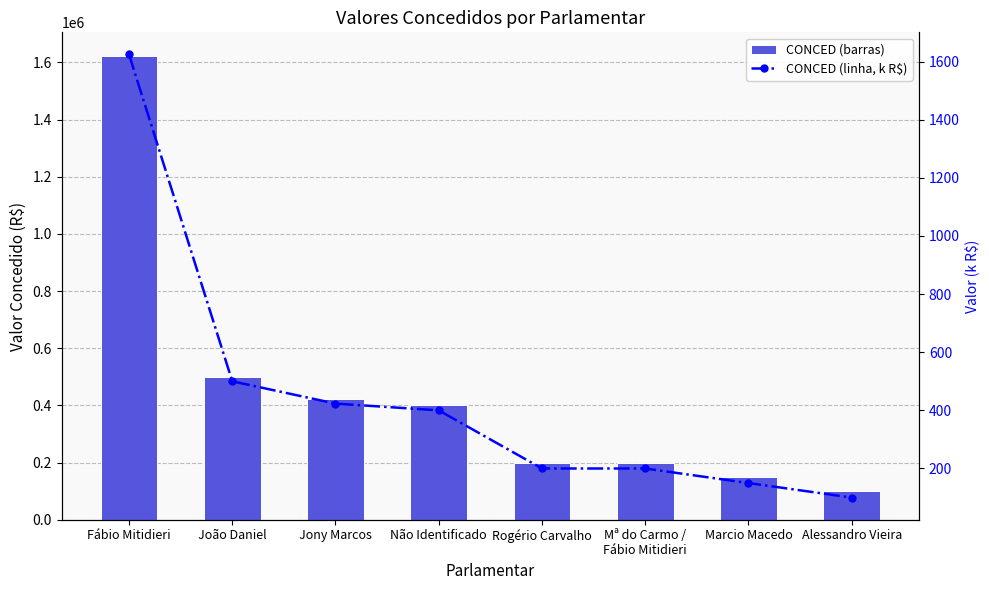

Rank the series by their maximum value, from highest to lowest.

CONCED, CONCED (k)